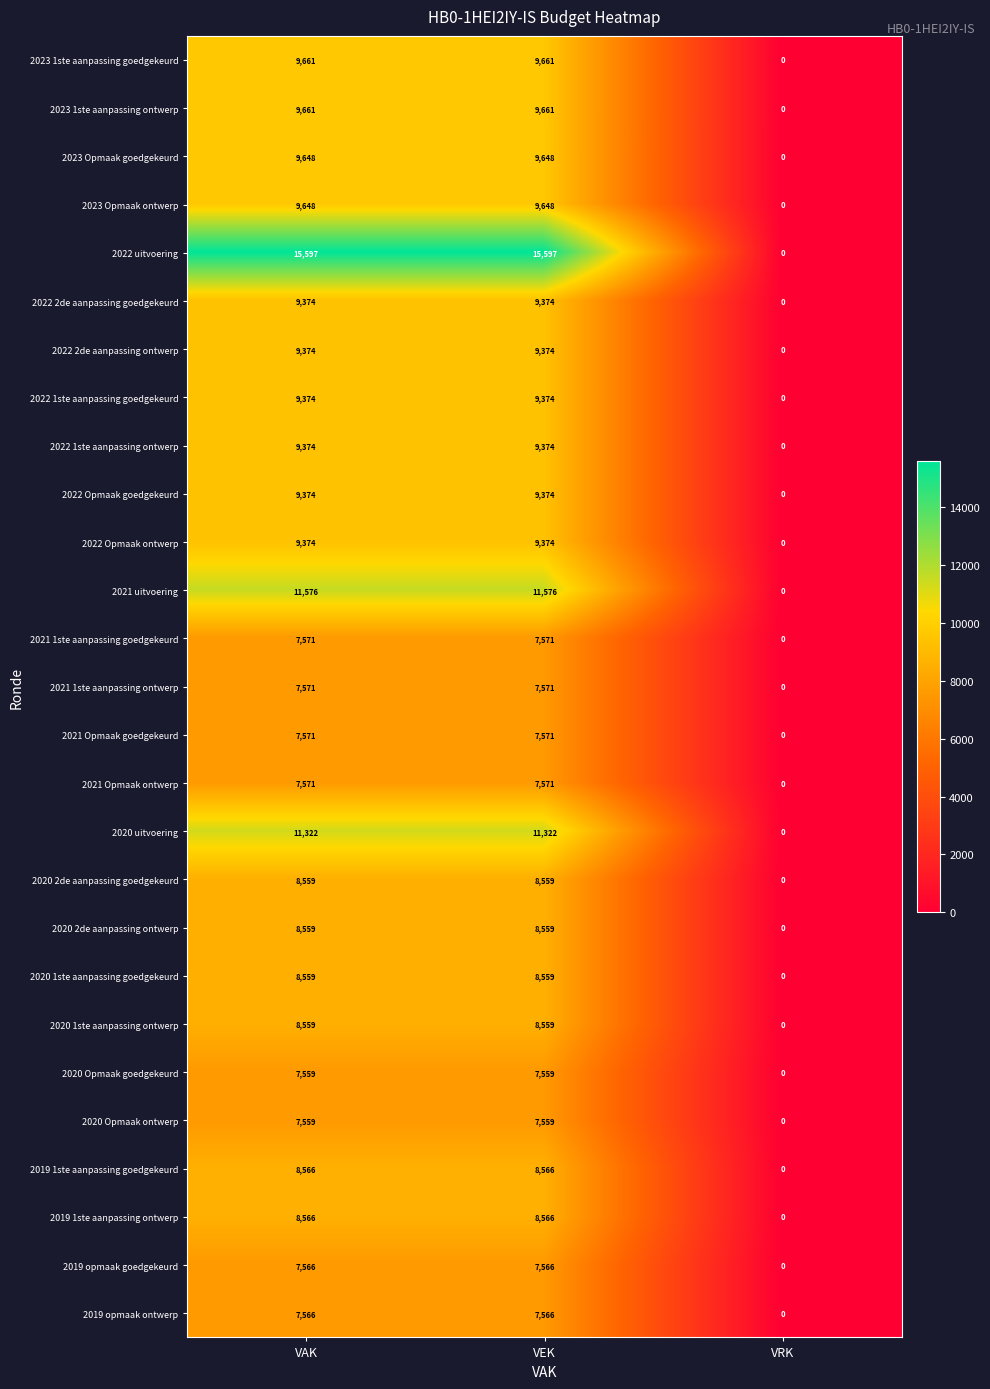

Is the value of 2021 1ste aanpassing goedgekeurd at VEK greater than the value of 2020 1ste aanpassing goedgekeurd at VRK?

Yes